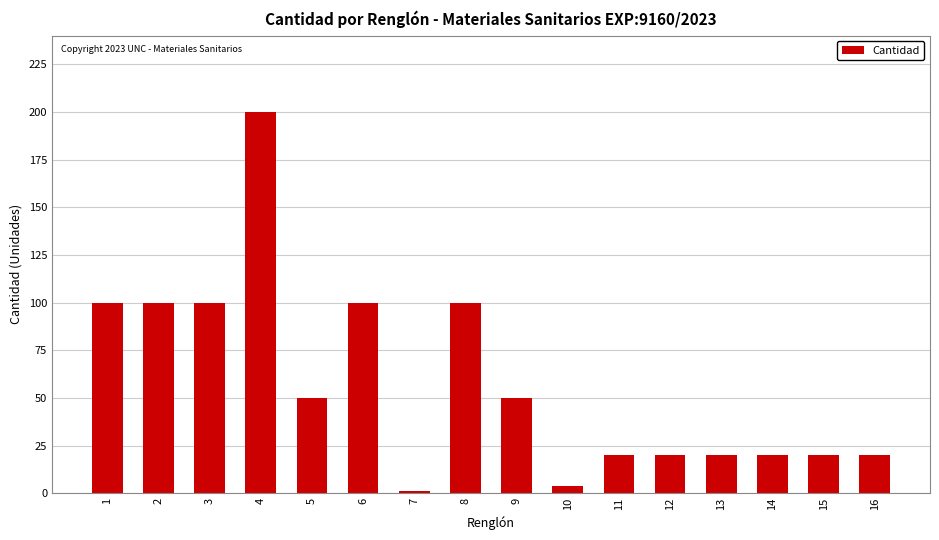

Reading right to left, what are all the values shown in this chart?

16=20	15=20	14=20	13=20	12=20	11=20	10=4	9=50	8=100	7=1	6=100	5=50	4=200	3=100	2=100	1=100